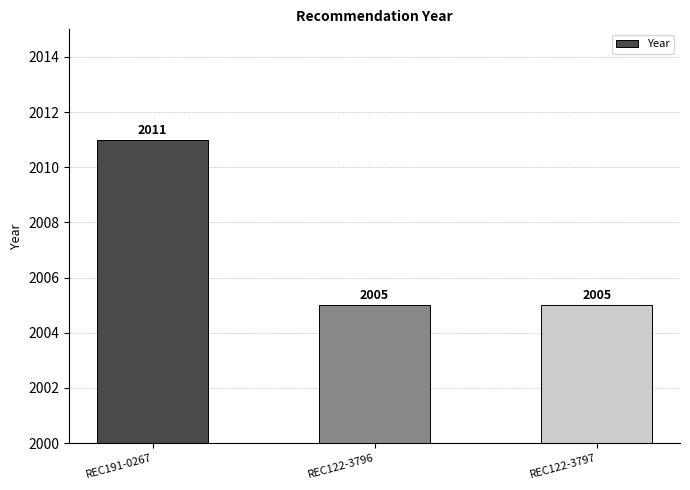

What is the difference between the maximum and minimum values?

6